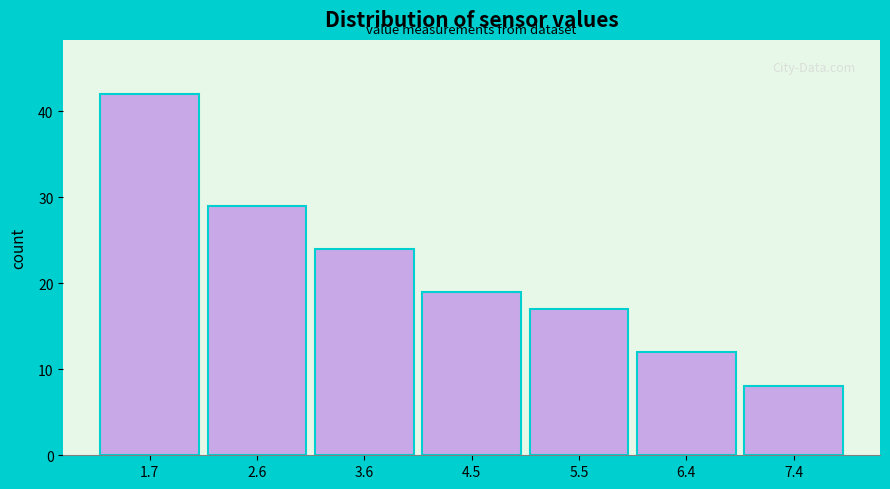

Reading left to right, transcribe all the data shown in this chart.

42	29	24	19	17	12	8